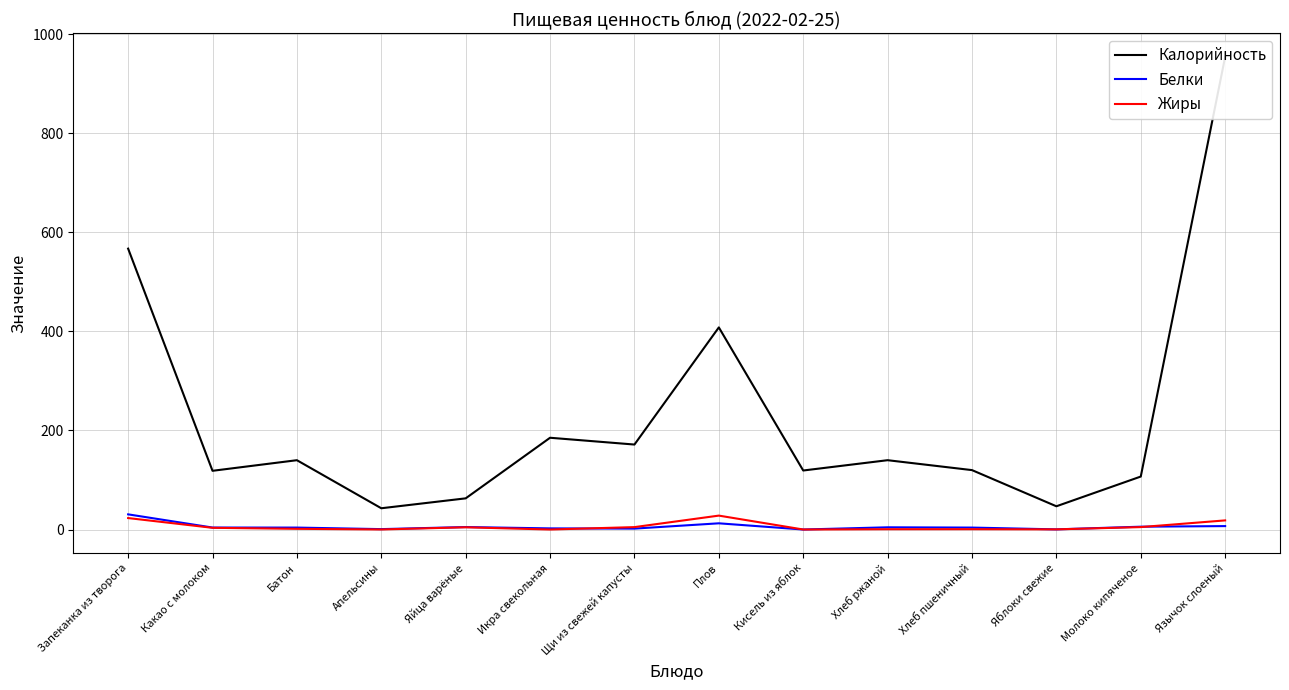

What is the difference between the maximum and minimum values in the Калорийность series?

911.0